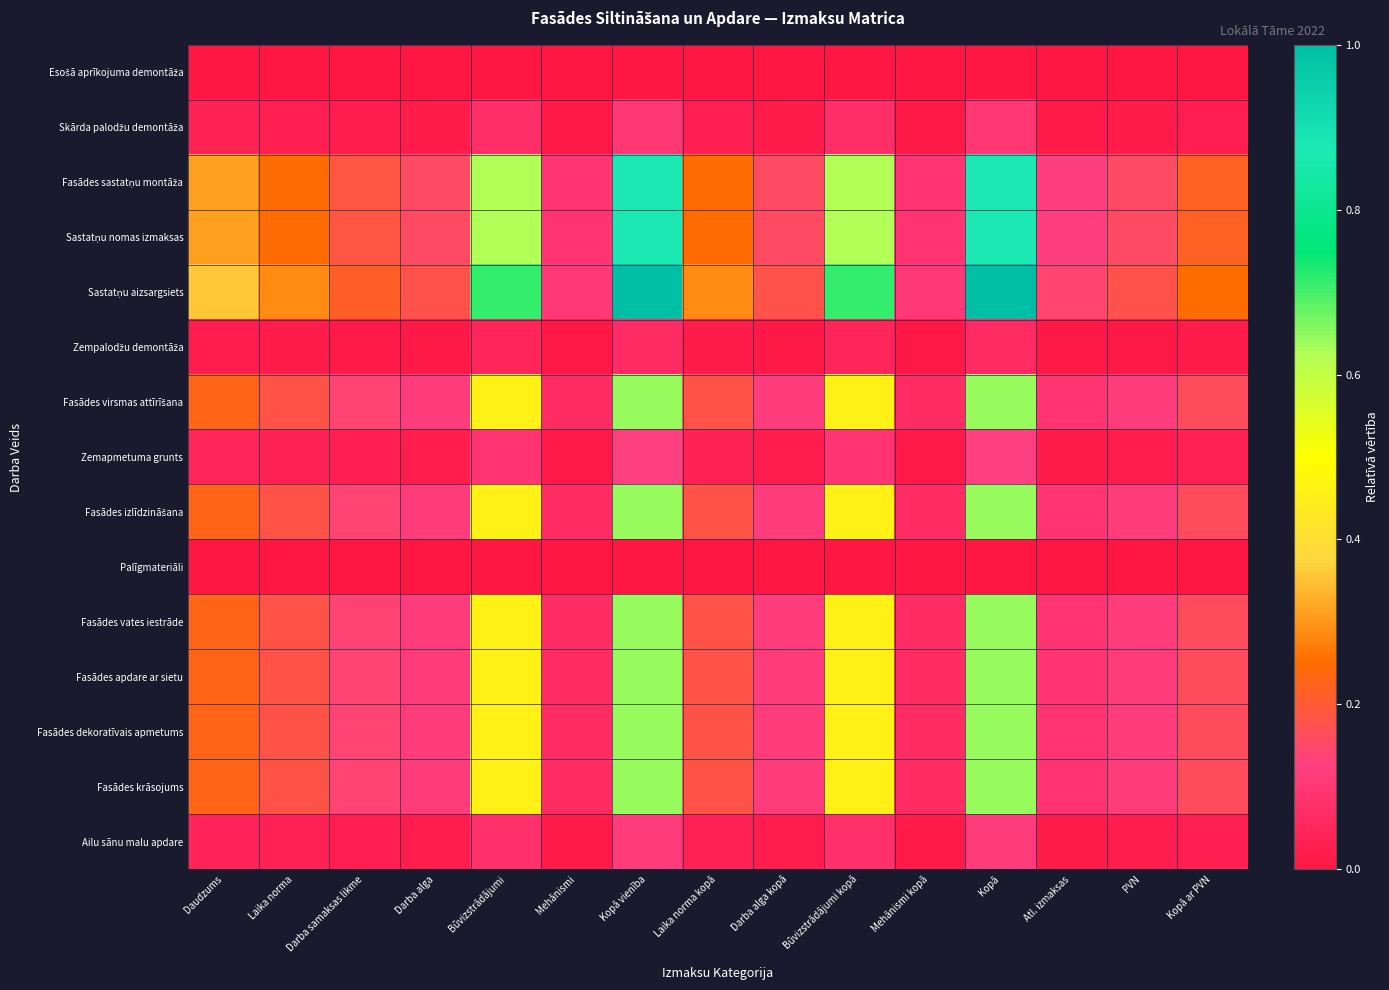

At which category is the sum across all series the highest?

Kopā vienība